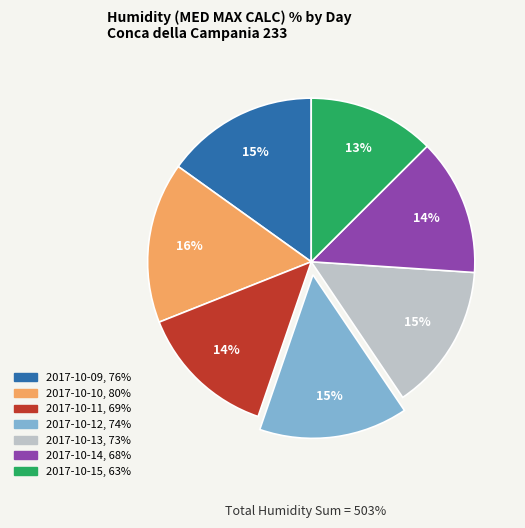

True or false: 2017-10-13 accounts for 7% of the total.

False